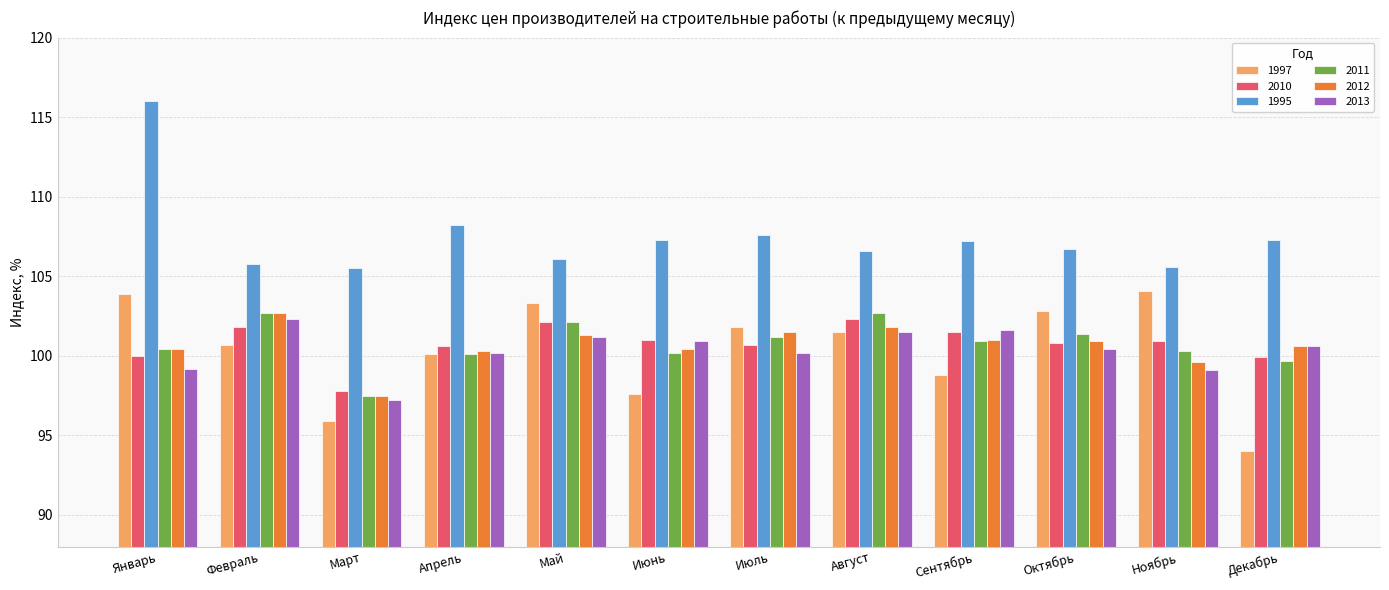

How many series are shown in this chart?

6